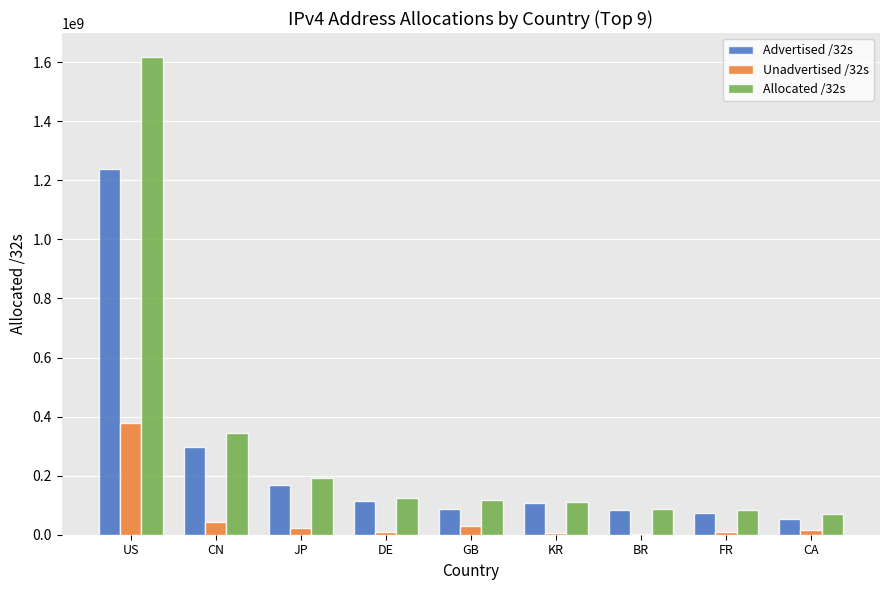

At which category is the sum across all series the highest?

US